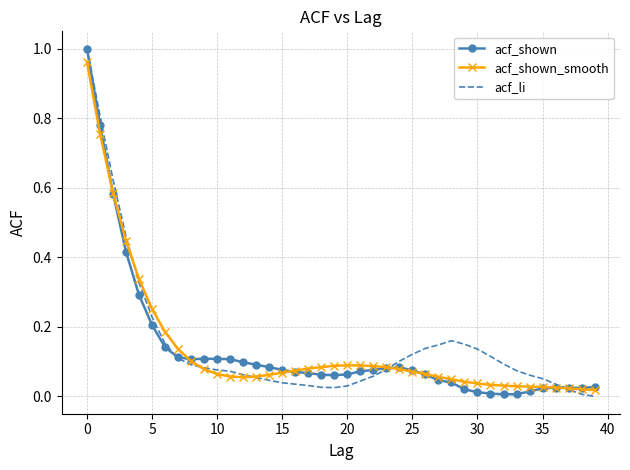

How many times do acf_li and acf_shown_smooth cross each other?

5